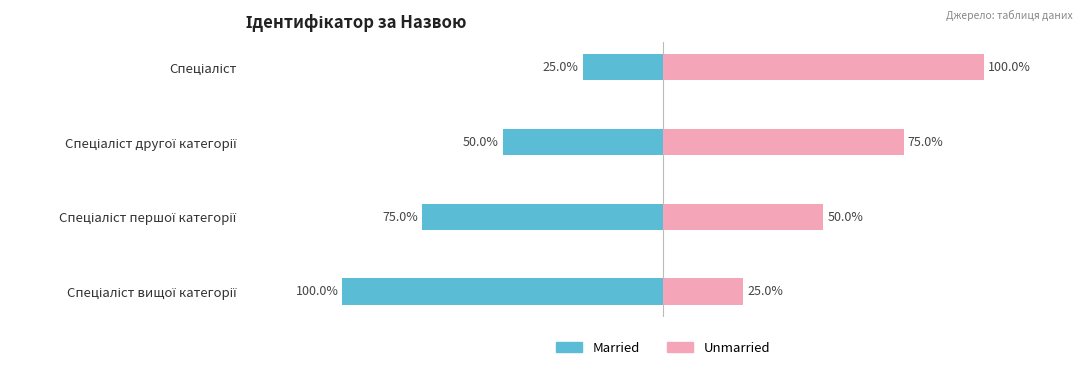

Which series has the largest range (max minus min)?

Married